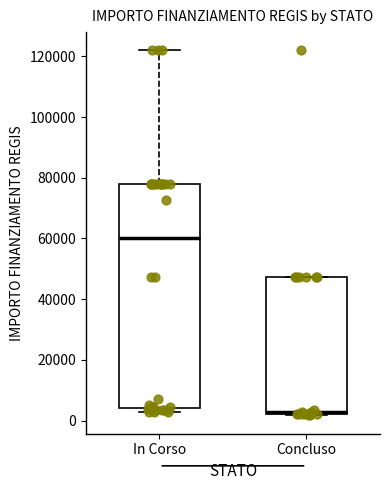

Which box is the tallest, from its lower edge to its upper edge?

In Corso